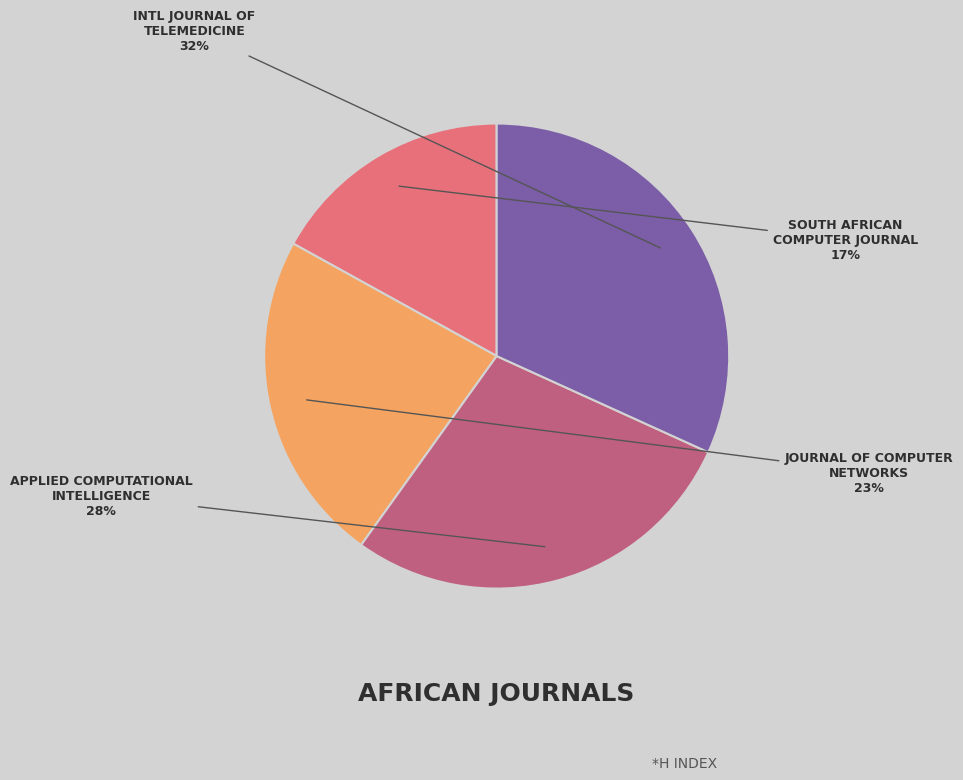

Which category has the biggest portion of the pie?

INTL JOURNAL OF TELEMEDICINE